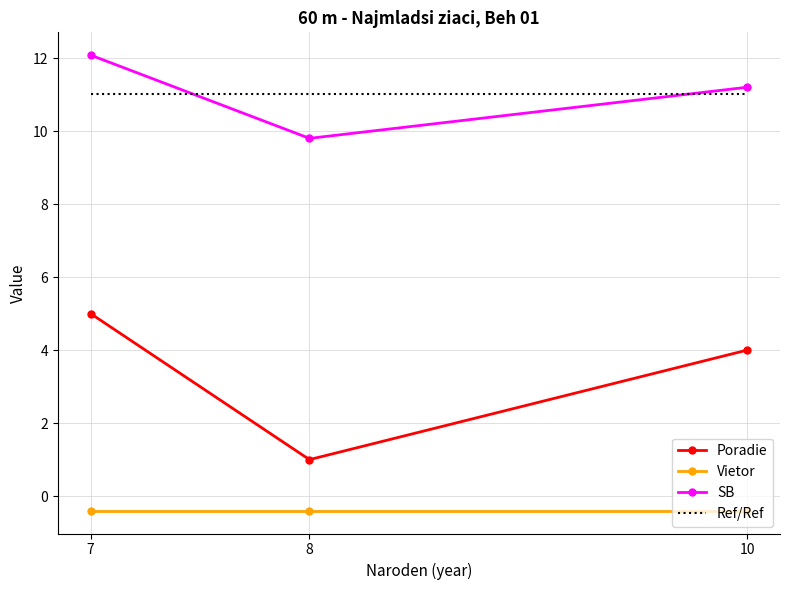

What is the difference between the SB values at 8 and 7?

2.3